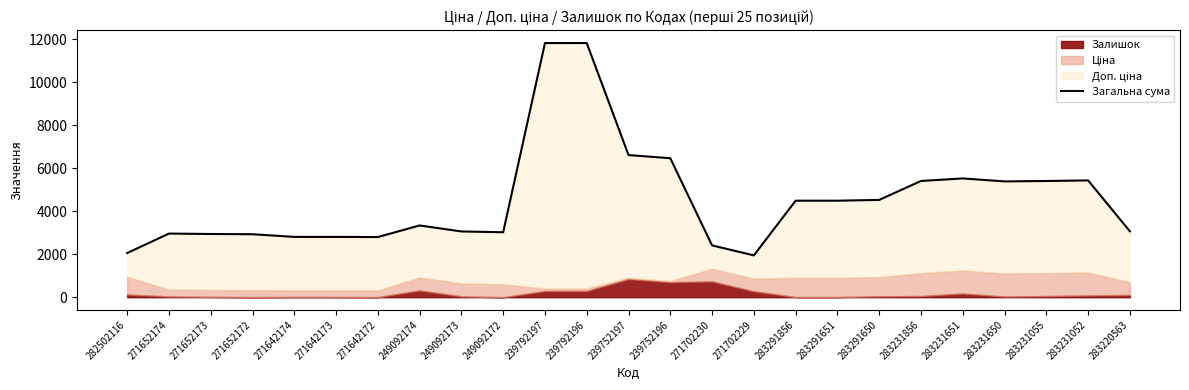

Where is the first local maximum?

271652174